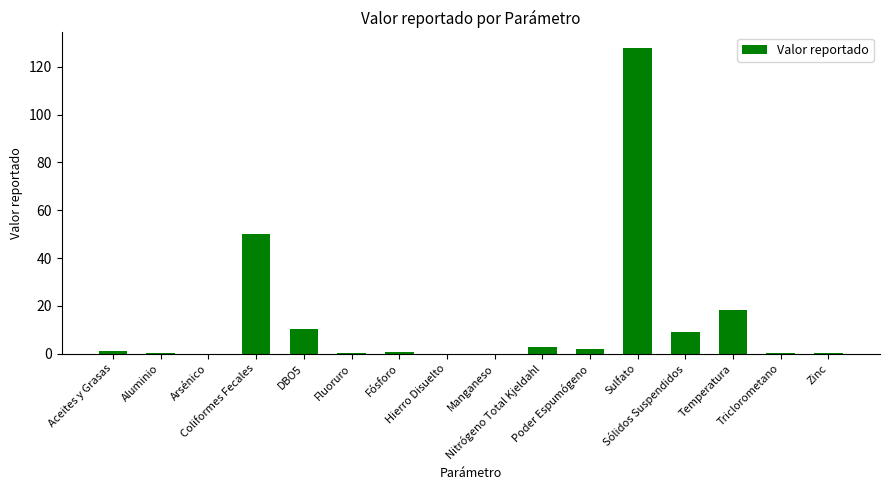

What is the maximum value shown in the chart?

128.0